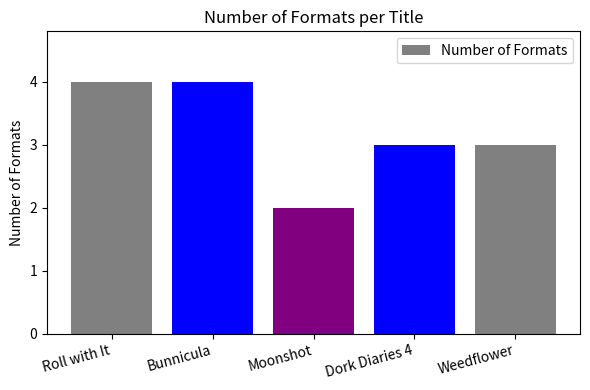

What is the approximate value at Bunnicula?

4